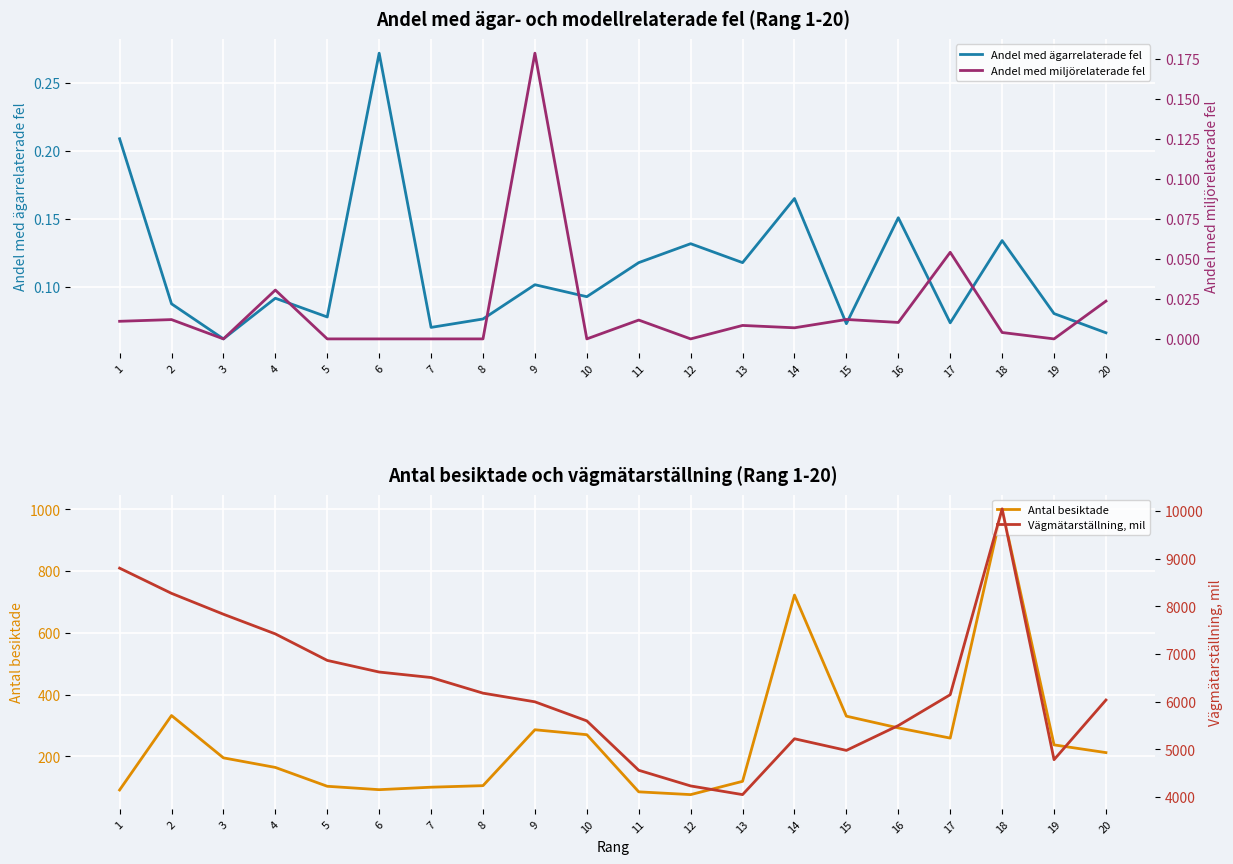

Where is the first local minimum for Andel med miljörelaterade fel?

3